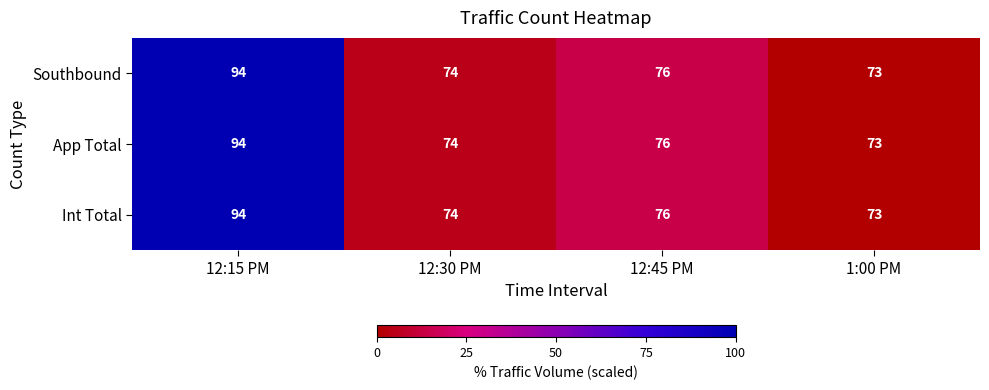

What is the difference between the second highest and minimum values in the Int Total series?

3